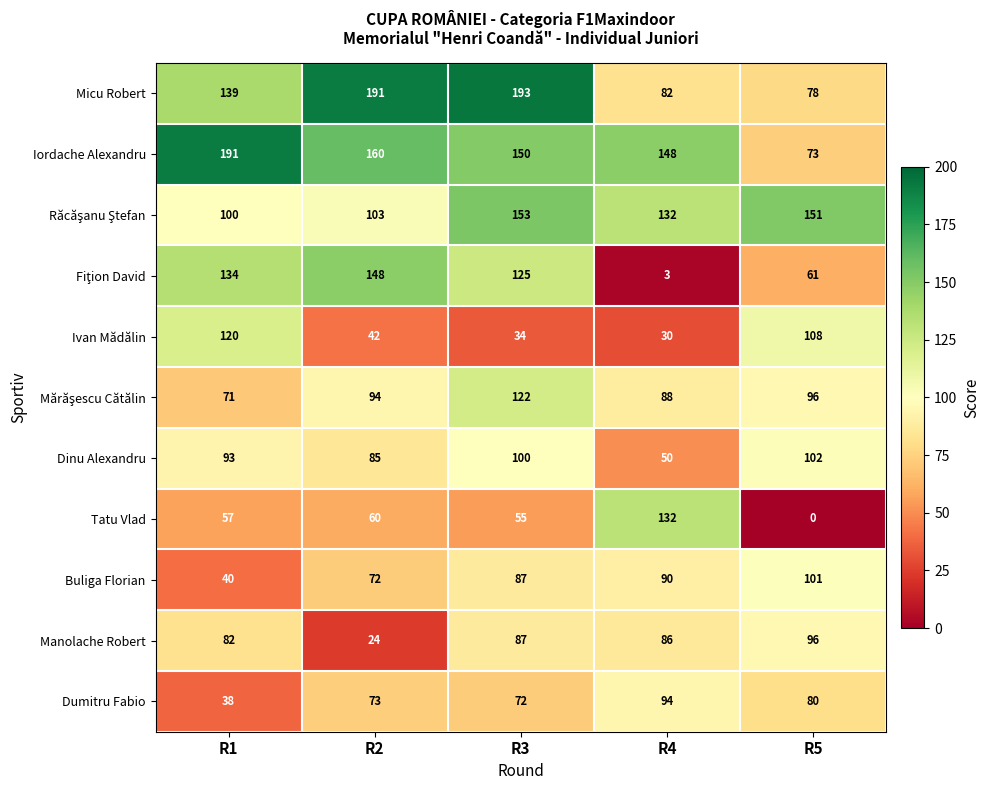

Is it true that Micu Robert equals 39 at R4?

False